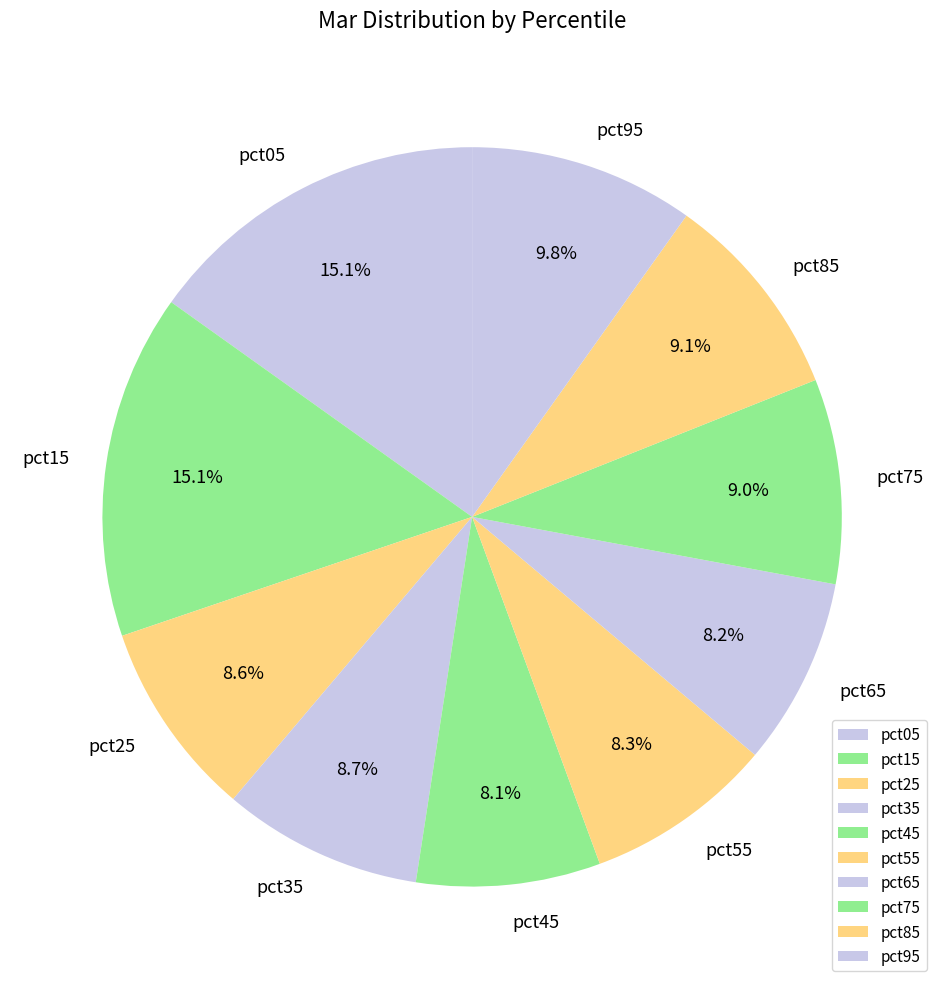

Does pct15 account for over 50% of the chart?

No